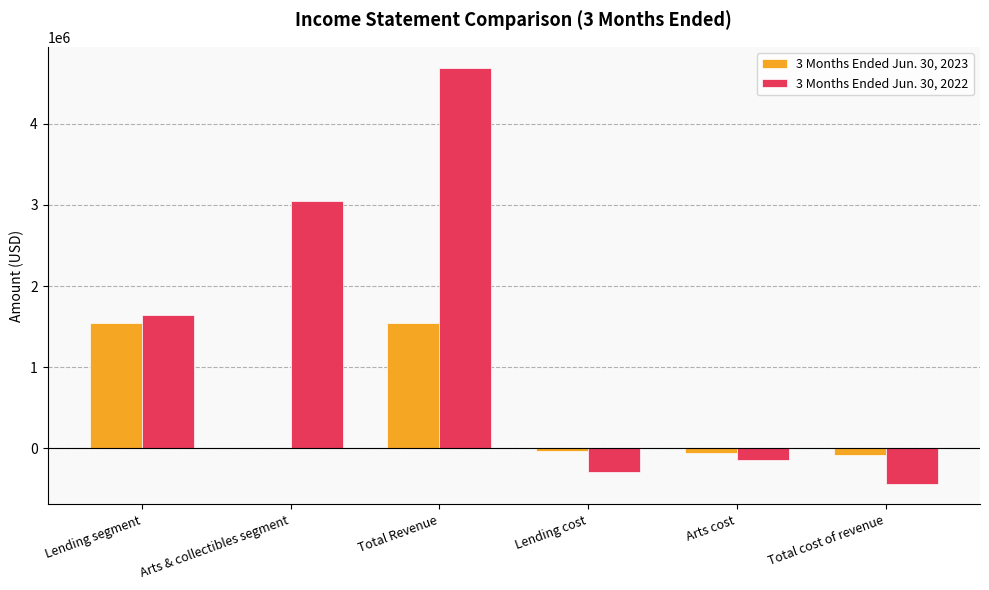

At which label is 3 Months Ended Jun. 30, 2023 closest to 727422?

Arts & collectibles segment